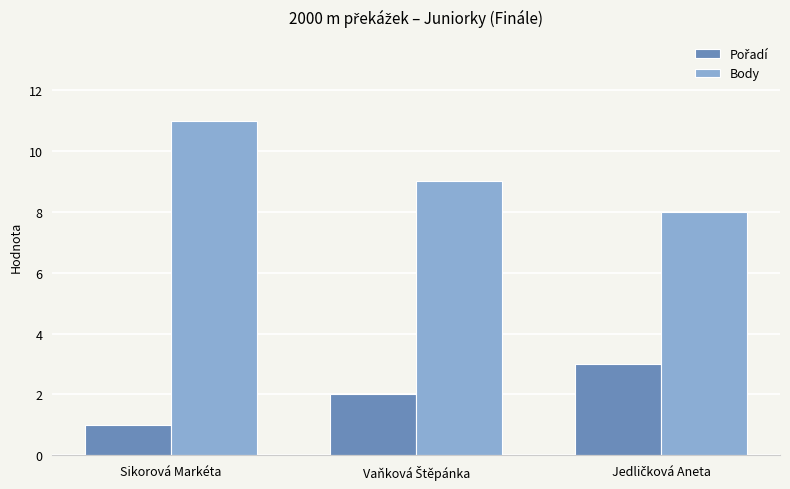

What is the label of the 1st bar from the left?

Sikorová Markéta